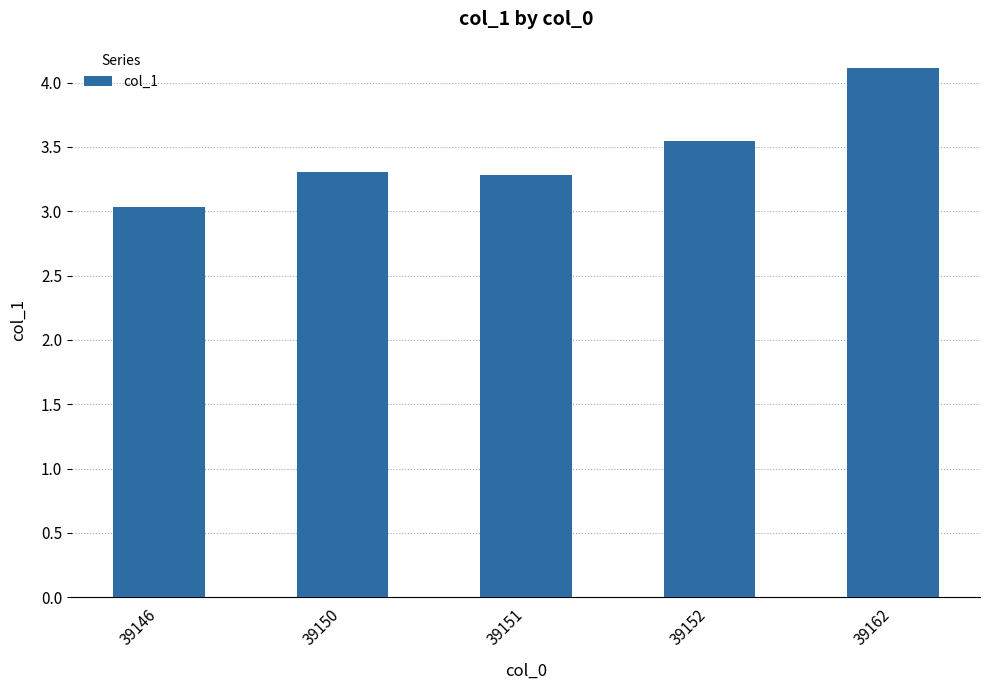

What is the difference between the maximum and second lowest values?

0.8